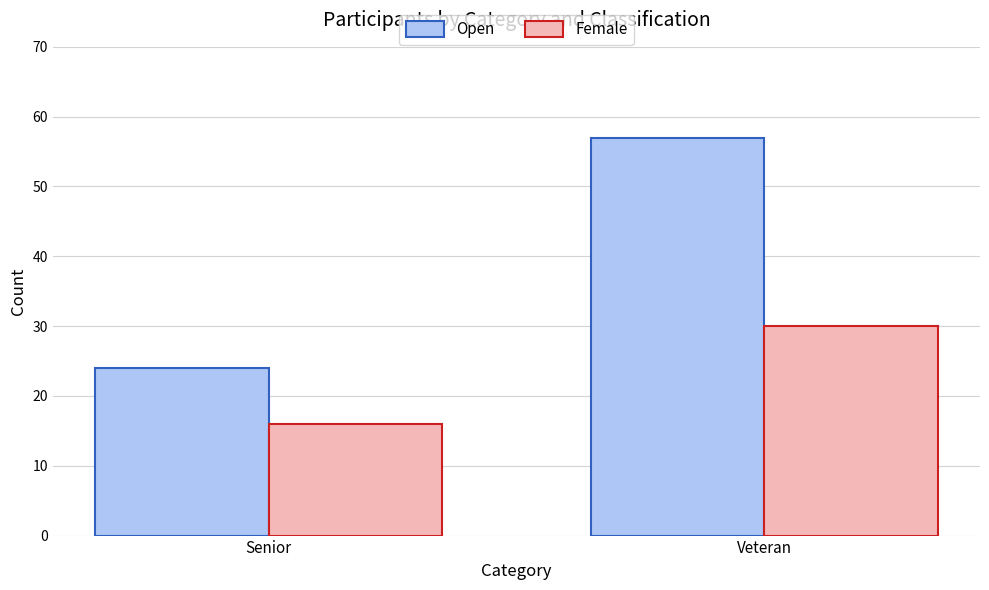

What is the label of the 2nd bar from the right?

Senior